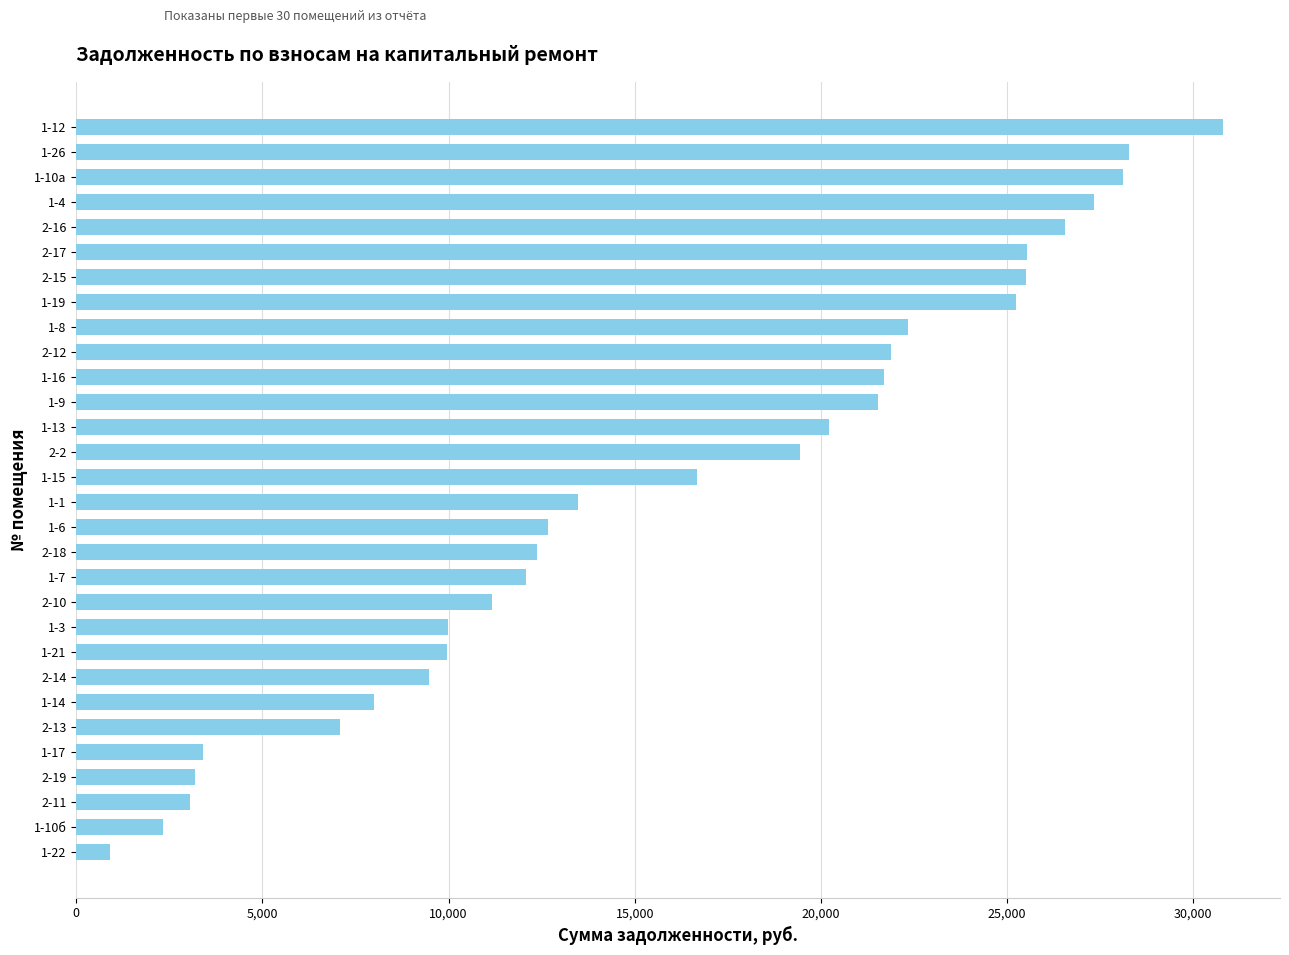

Which has a higher value, 2-19 or 1-12?

1-12